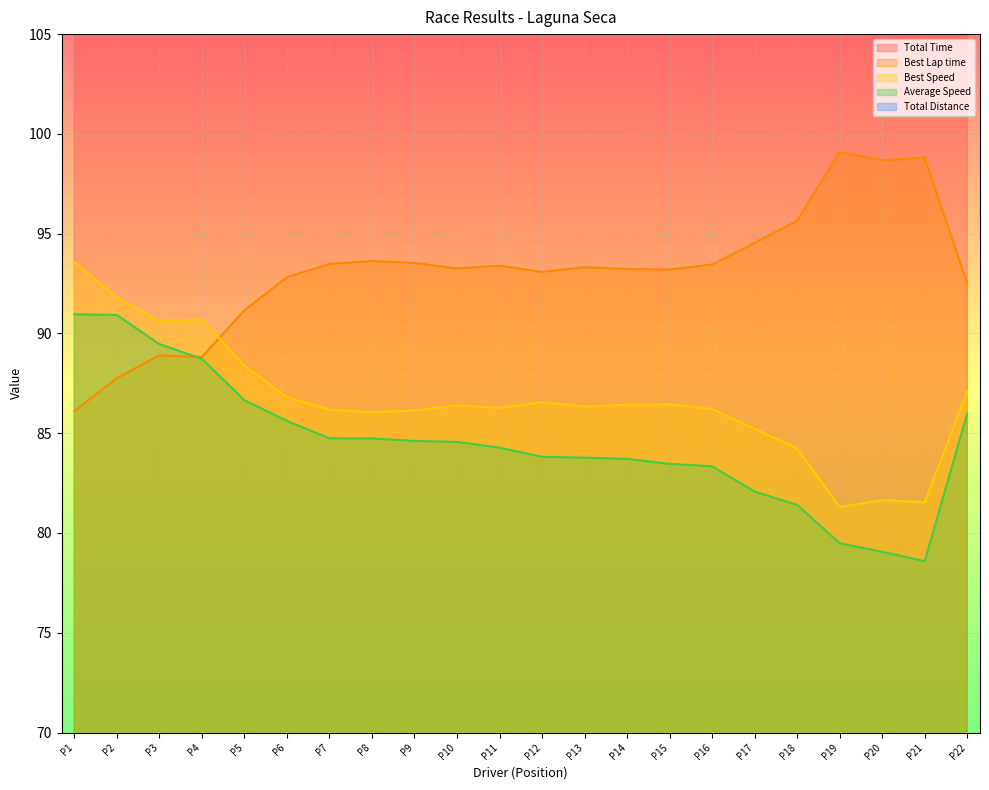

Rank the series by their maximum value, from lowest to highest.

Total Distance, Average Speed, Best Speed, Best Lap time, Total Time